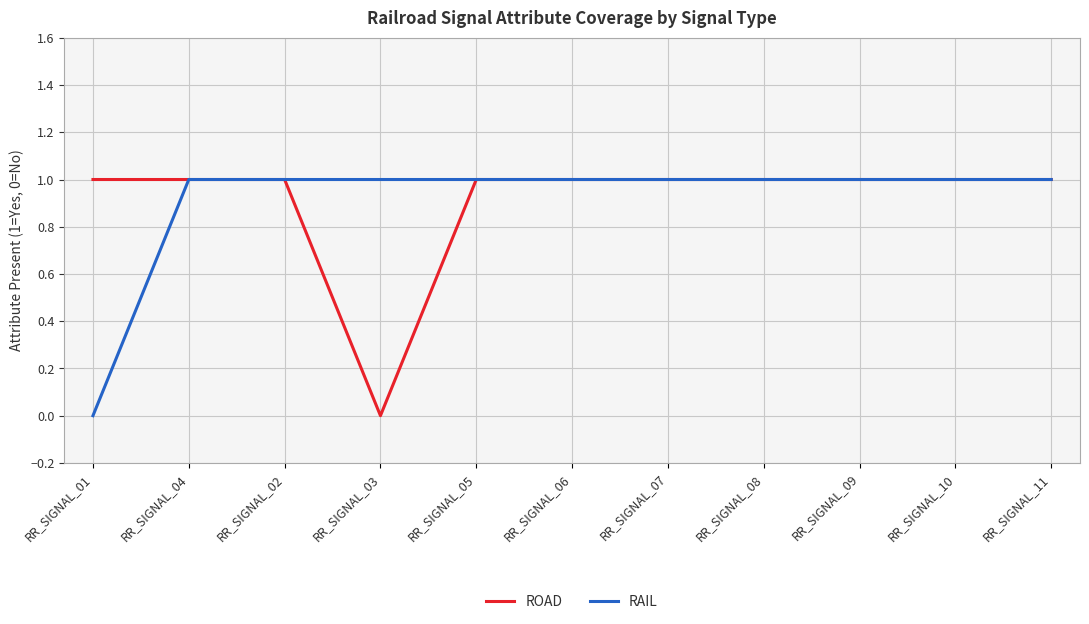

What is the total value across all series at RR_SIGNAL_07?

2